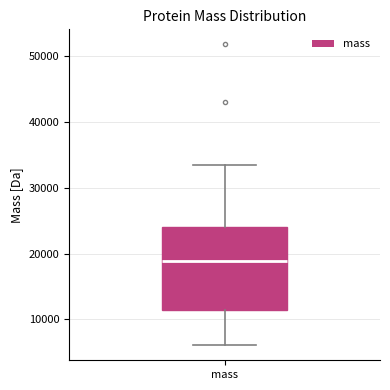

Read this box plot against the y-axis: the position of the median line, the range covered by the box, and the ends of both whiskers. The values are not printed on the chart, so give them approximately, as read against the axis.

median 19000, box 11000 to 24000, whiskers 6000 to 34000